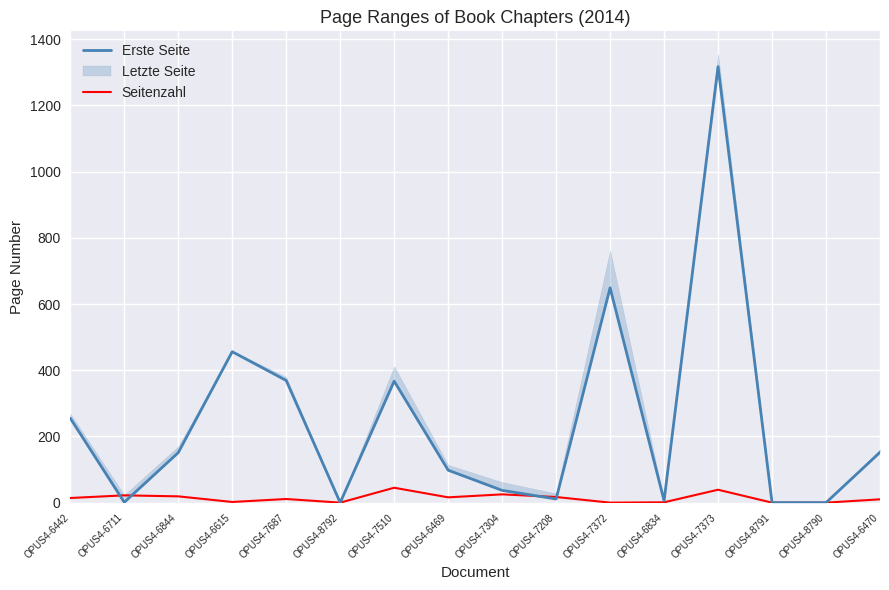

Where is the first local minimum for Seitenzahl?

OPUS4-6615